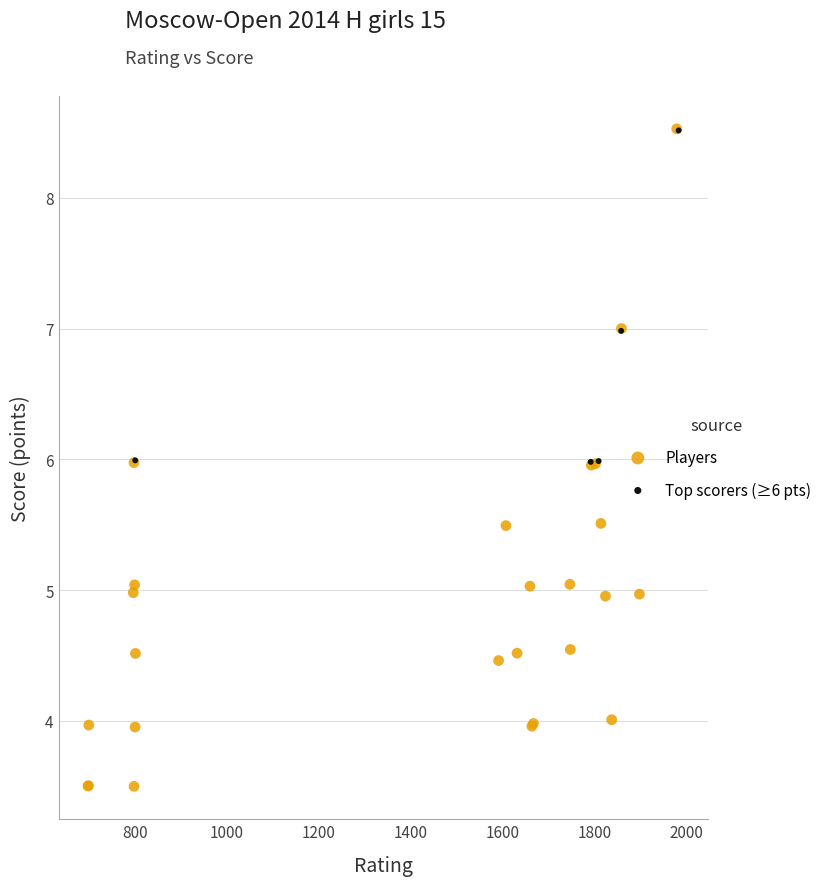

Which series has the widest spread of Y values?

Players